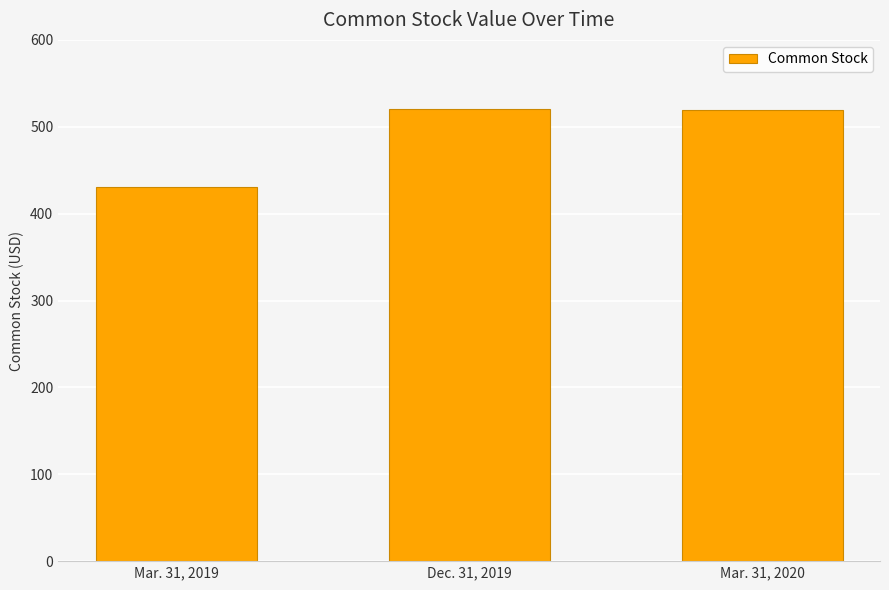

What is the label of the 2nd bar from the right?

Dec. 31, 2019